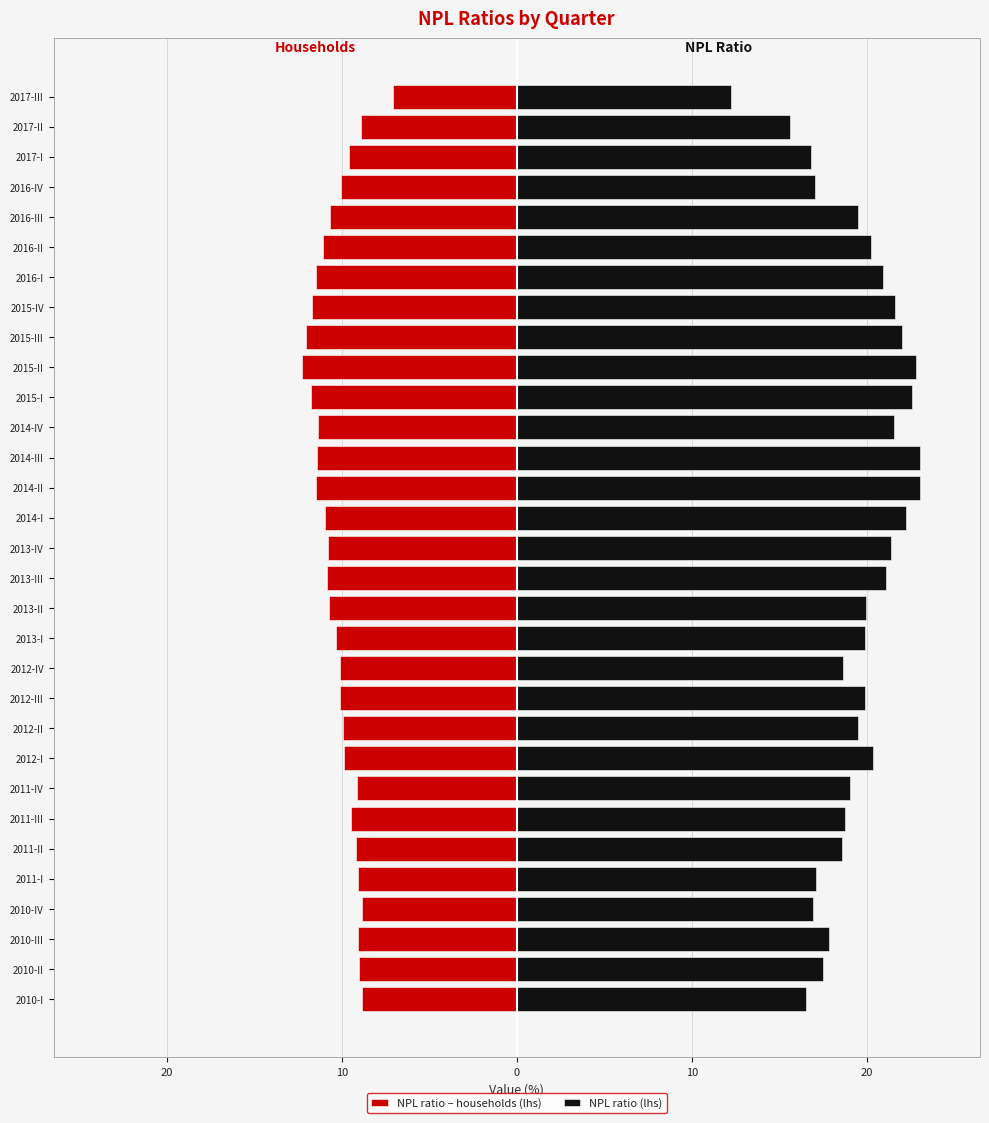

What is the approximate value of NPL ratio – households (lhs) at 2013-III?

-10.8